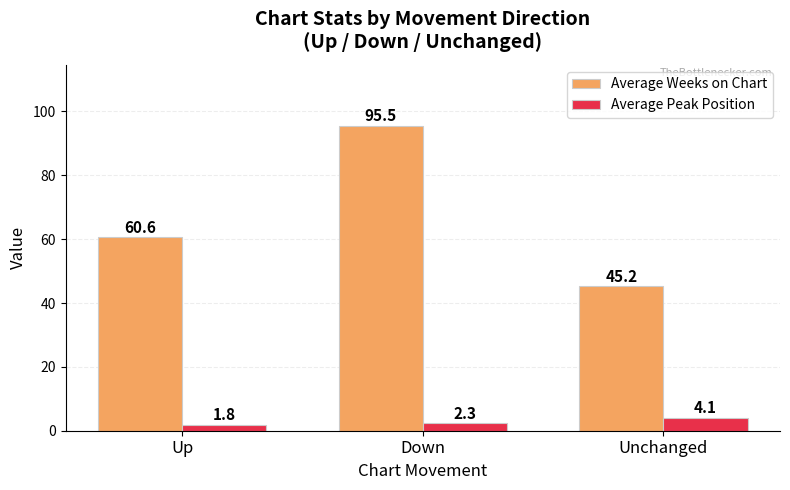

What is the sum of all Average Weeks on Chart values?

201.3